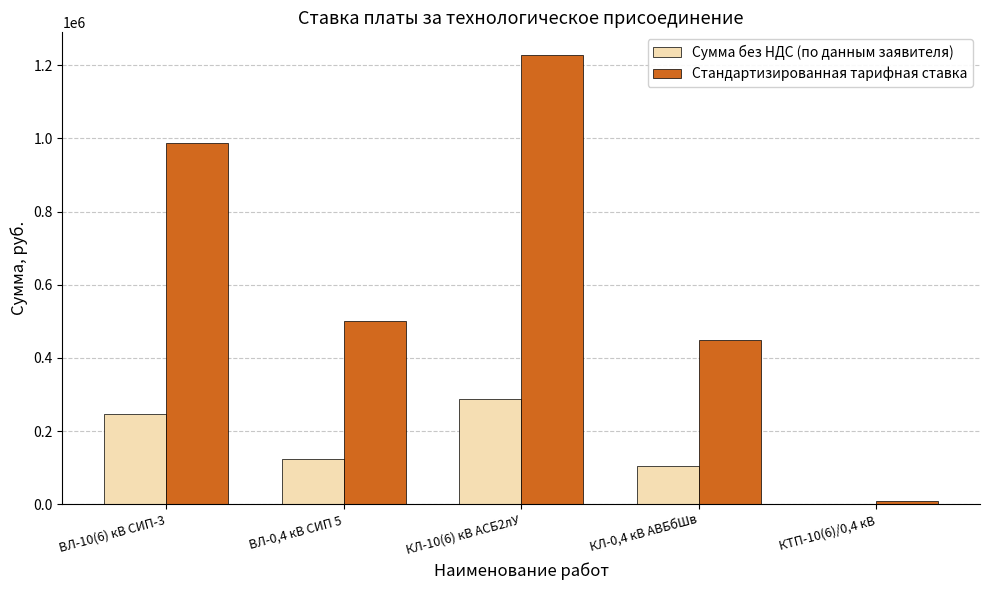

Where is Сумма без НДС (по данным заявителя) nearest to the value 144262?

ВЛ-0,4 кВ СИП 5